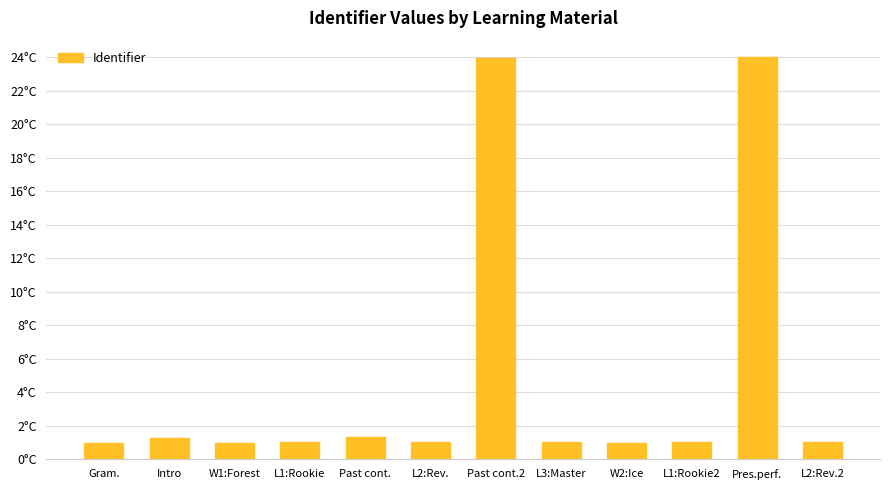

Rank the categories by value from highest to lowest.

Pres.perf., Past cont.2, Past cont., Intro, L3:Master, L2:Rev.2, L2:Rev., L1:Rookie2, L1:Rookie, W2:Ice, W1:Forest, Gram.